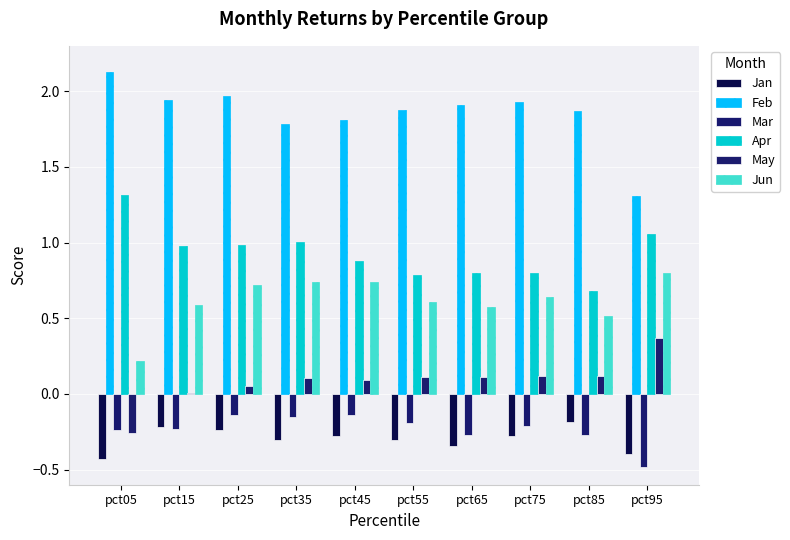

What is the sum of the Mar values at pct55 and pct95?

-0.7